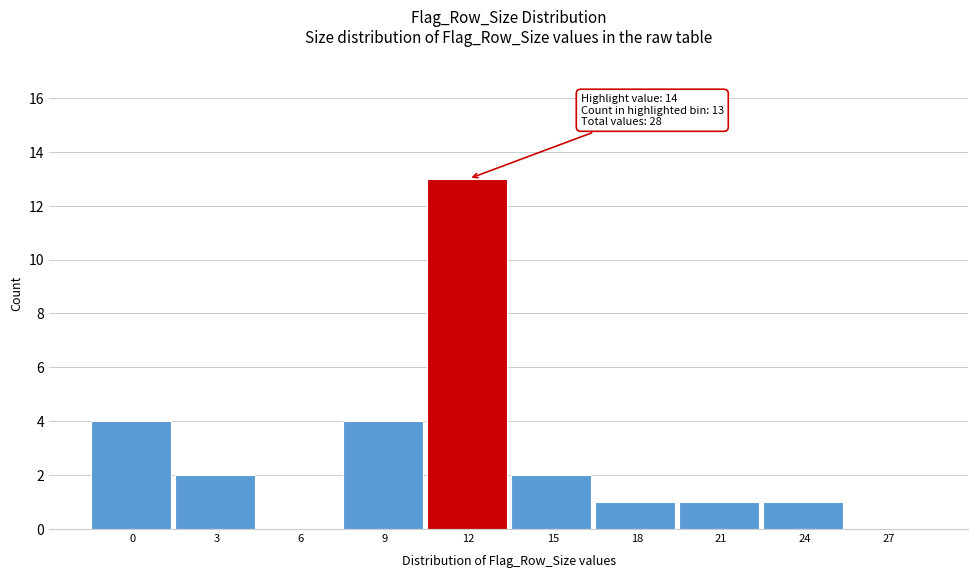

Reading left to right, list all the values displayed in this chart.

0=4	3=2	6=0	9=4	12=13	15=2	18=1	21=1	24=1	27=0